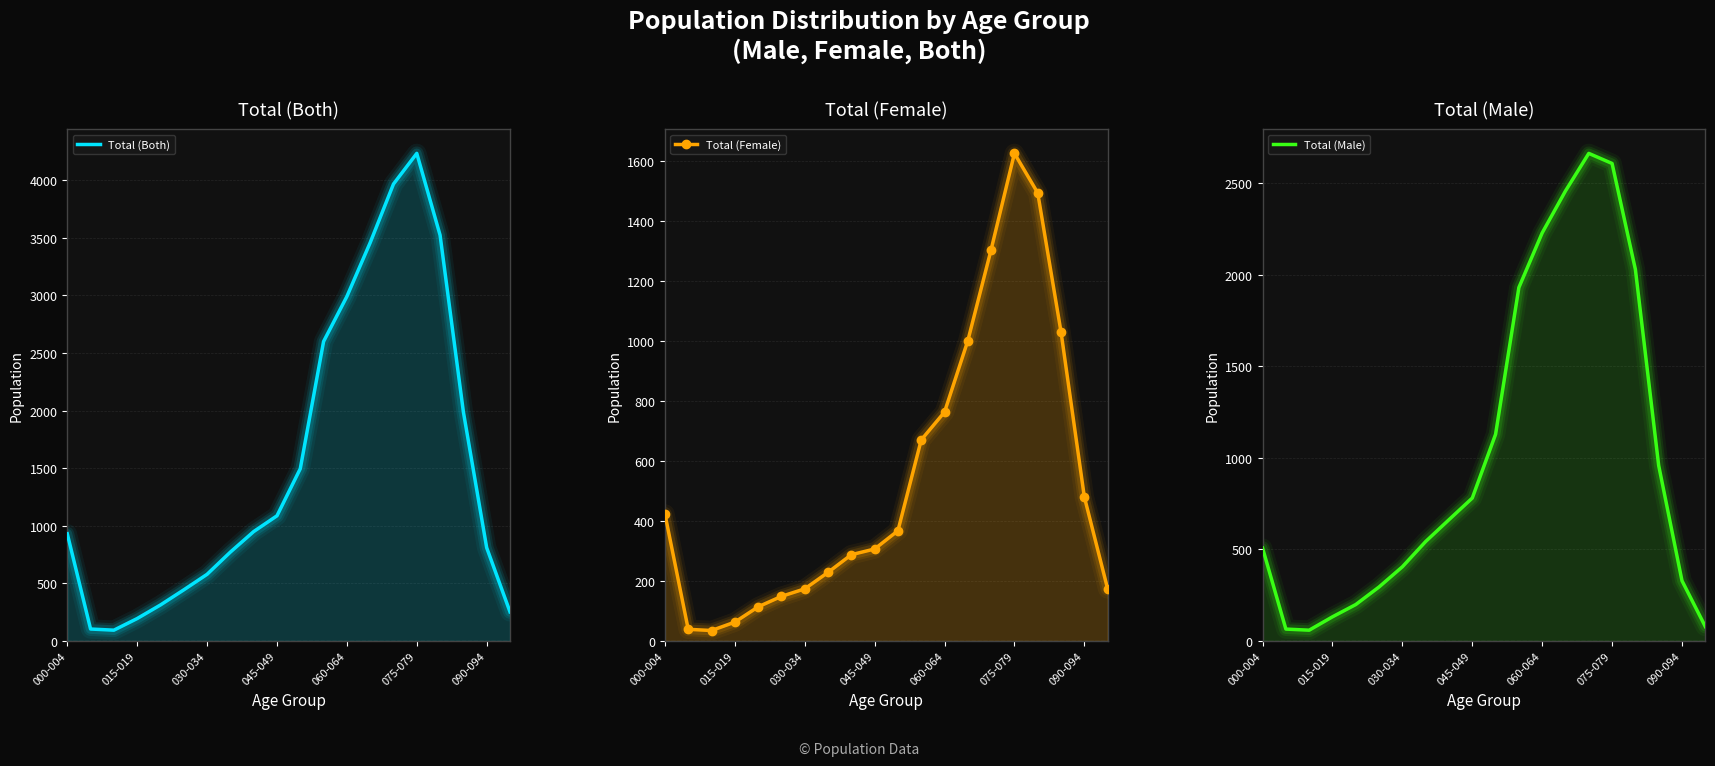

What are all the series names shown in the legend?

Total (Both), Total (Female), Total (Male)